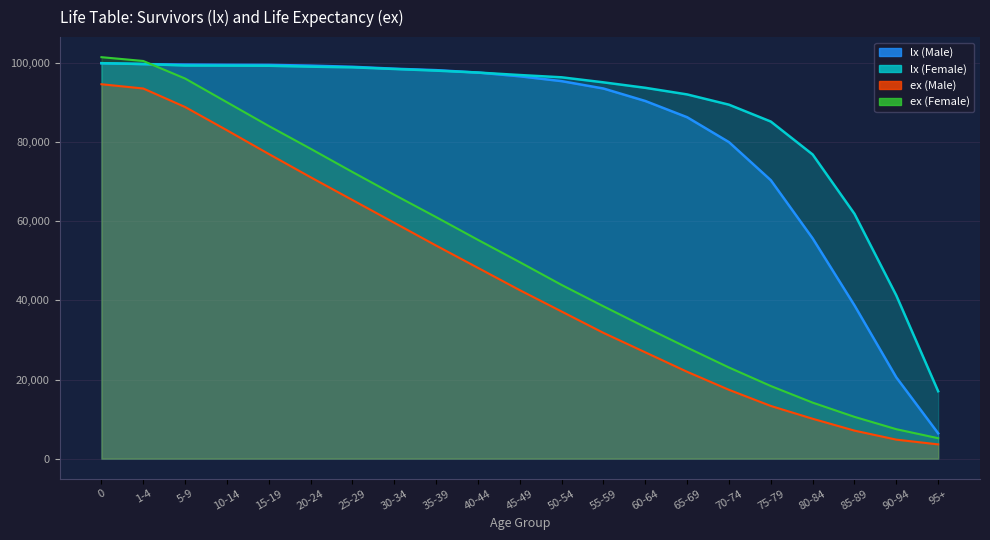

Reading right to left, list all the values displayed in this chart.

lx (Male): 6394	20542	38748	55693	70405	80034	86333	90436	93594	95462	96688	97631	98242	98605	99092	99382	99580	99605	99661	99767	100000
lx (Female): 17033	41257	61901	76909	85237	89504	92100	93773	95155	96429	97004	97627	98117	98535	98954	99120	99352	99377	99403	99800	100000
ex (Male): 3600	4800	7080	10080	13320	17400	21960	26880	31800	37200	42600	48240	53880	59640	65400	71160	77040	83040	88920	93600	94680
ex (Female): 5160	7440	10560	14160	18360	23040	28080	33240	38520	43920	49680	55320	61080	66720	72480	78360	84120	90120	96120	100560	101520